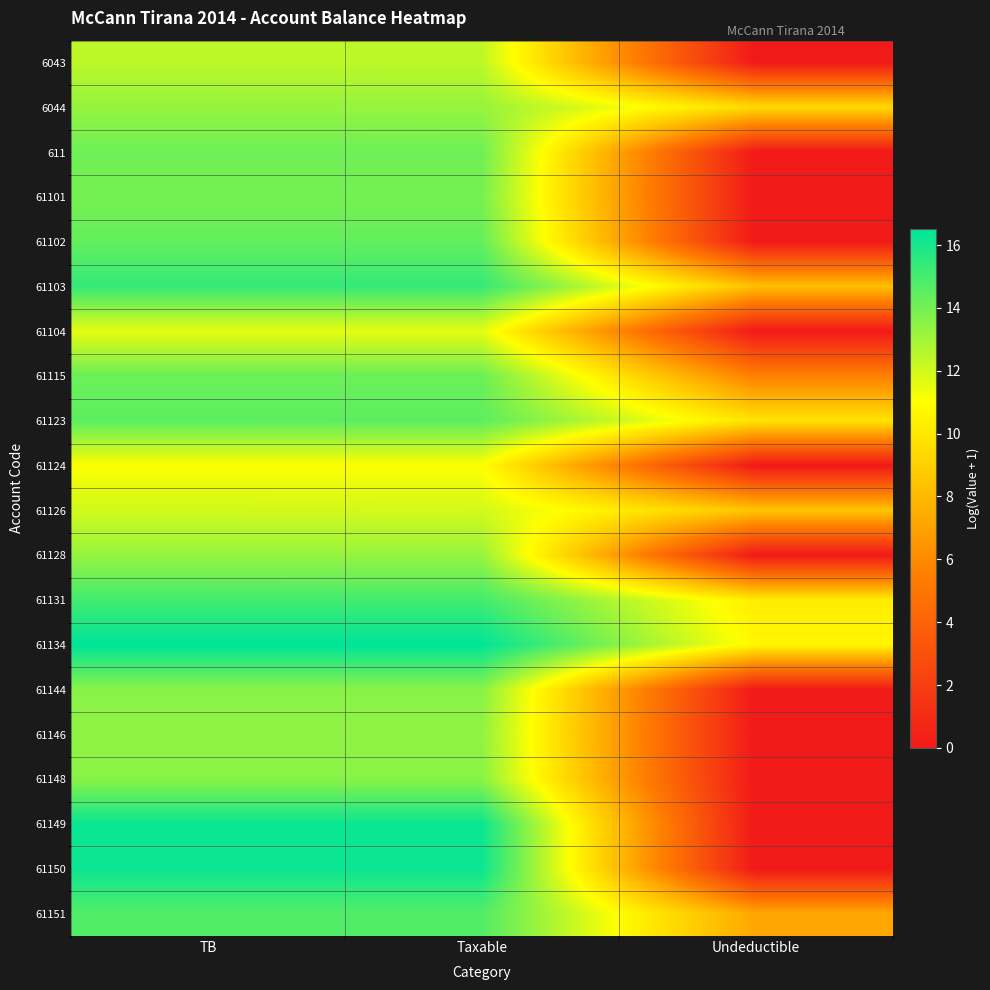

Which label corresponds to the largest value in the chart?

TB